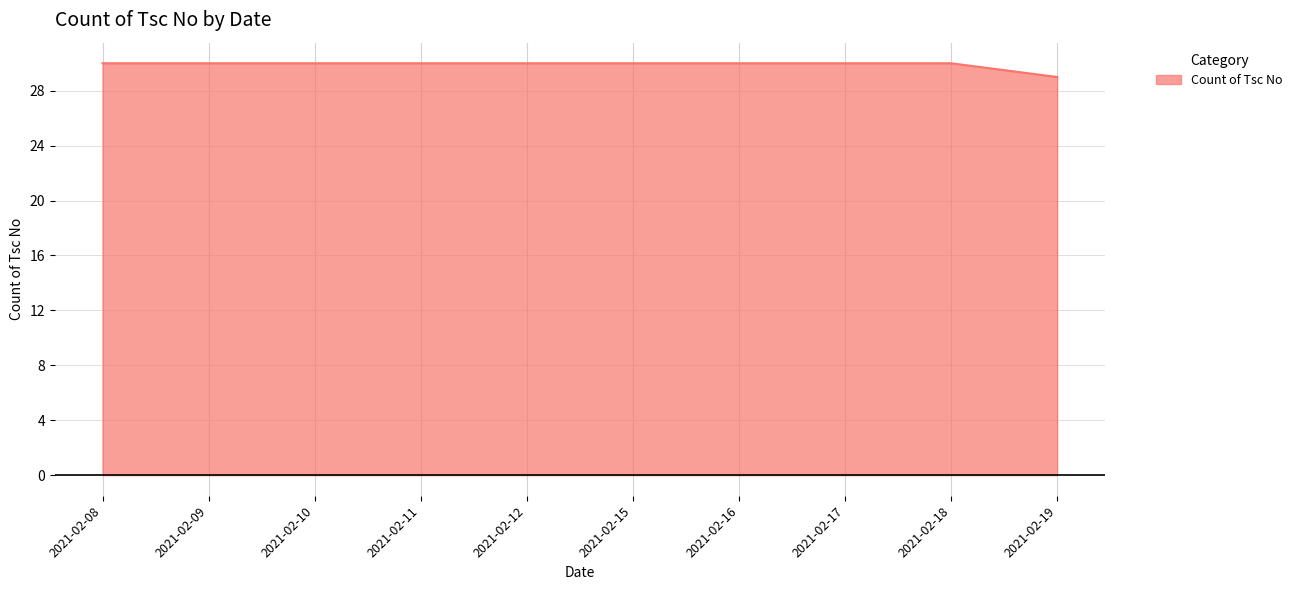

Approximately how many times larger is the value at 2021-02-09 compared to 2021-02-10?

1.0